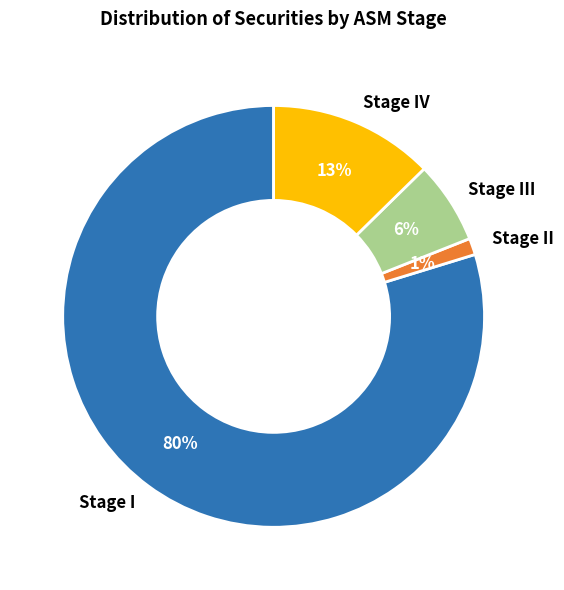

Which category accounts for the majority?

Stage I